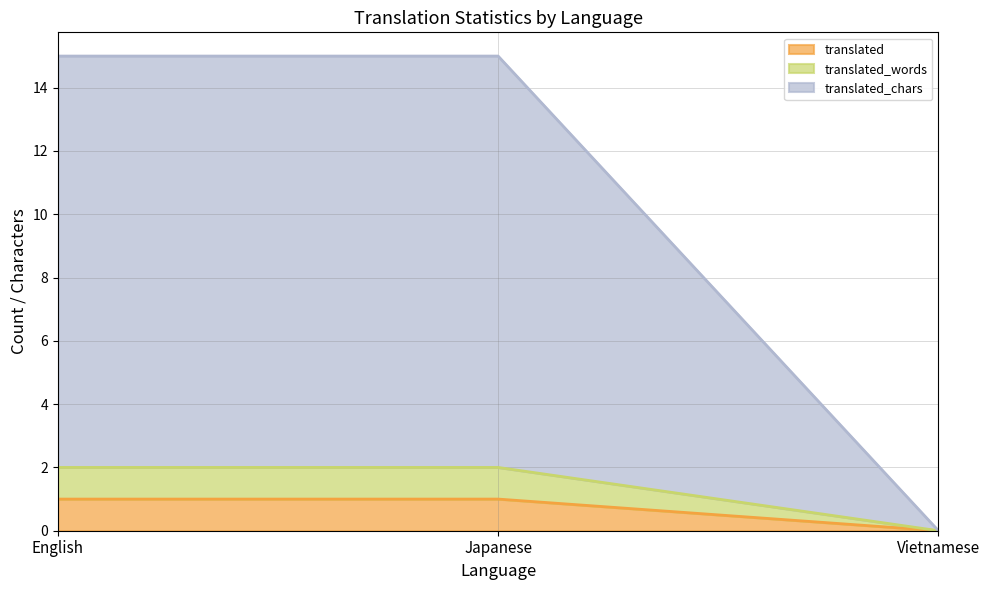

Does the chart display data point markers on the line(s)?

No